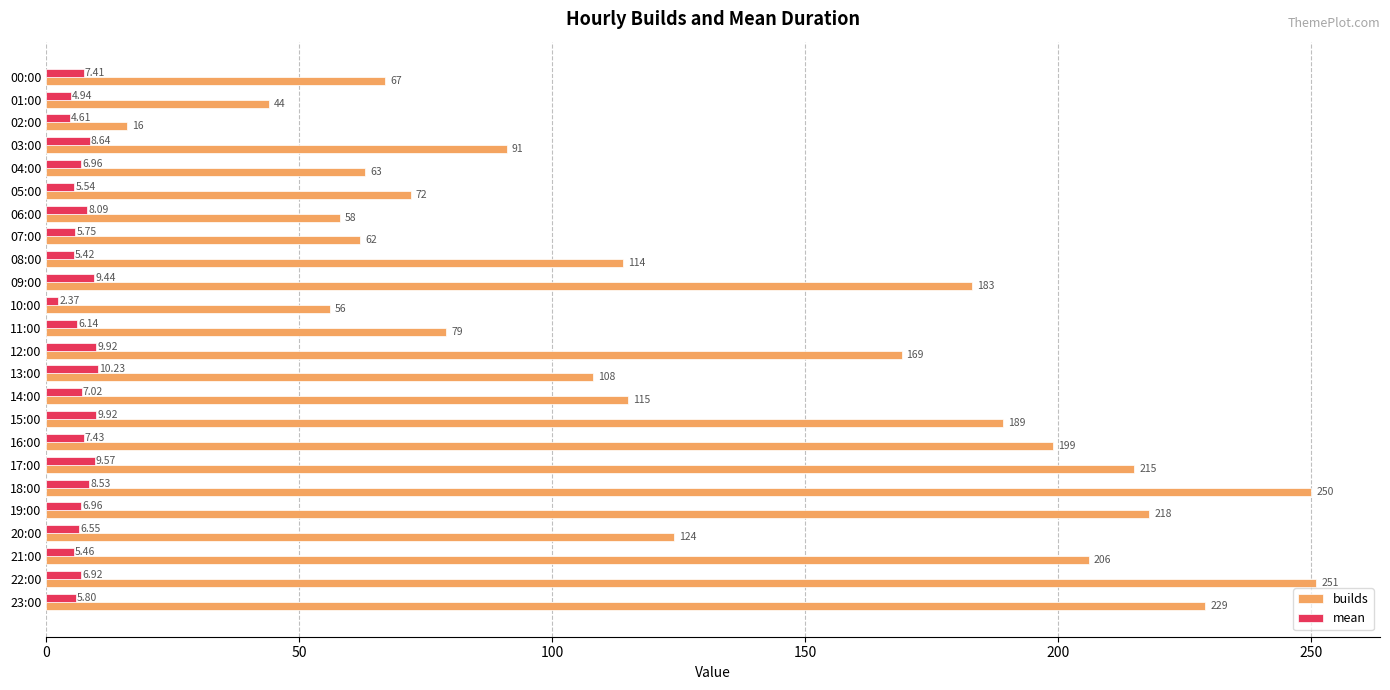

Rank the series by their average value, from highest to lowest.

builds, mean